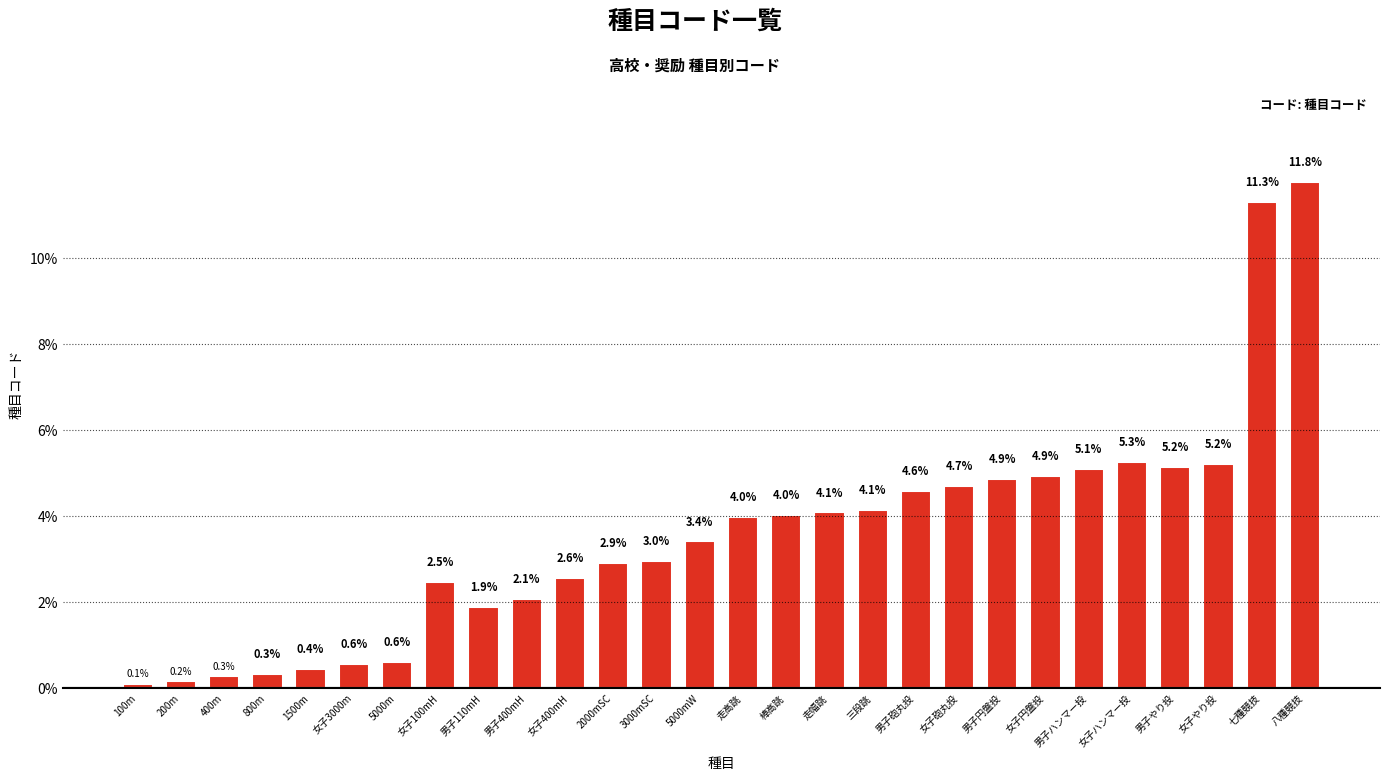

What is the difference between the second highest and second lowest values?

11.1